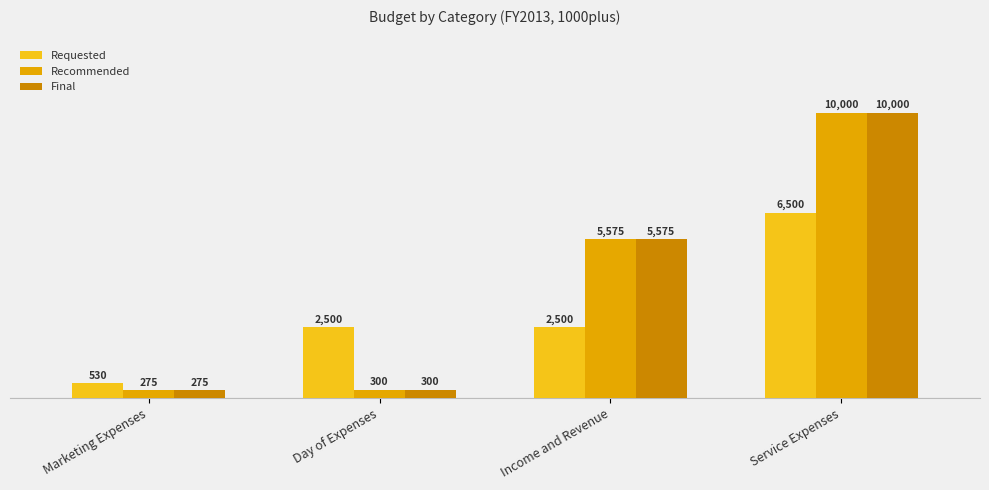

Is it true that Final equals 4746 at Service Expenses?

False